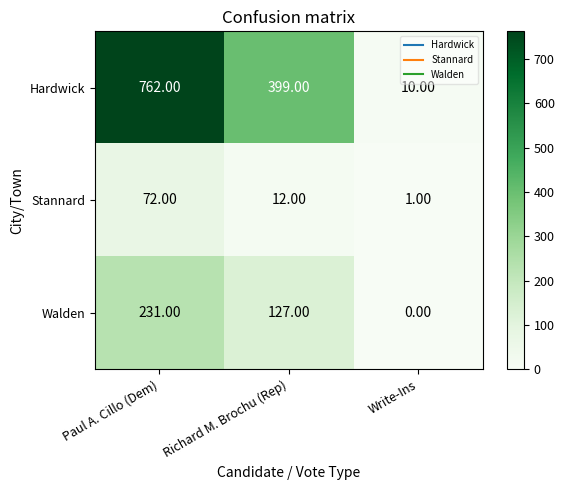

Rank the series at Richard M. Brochu (Rep) from highest to lowest value.

Hardwick, Walden, Stannard